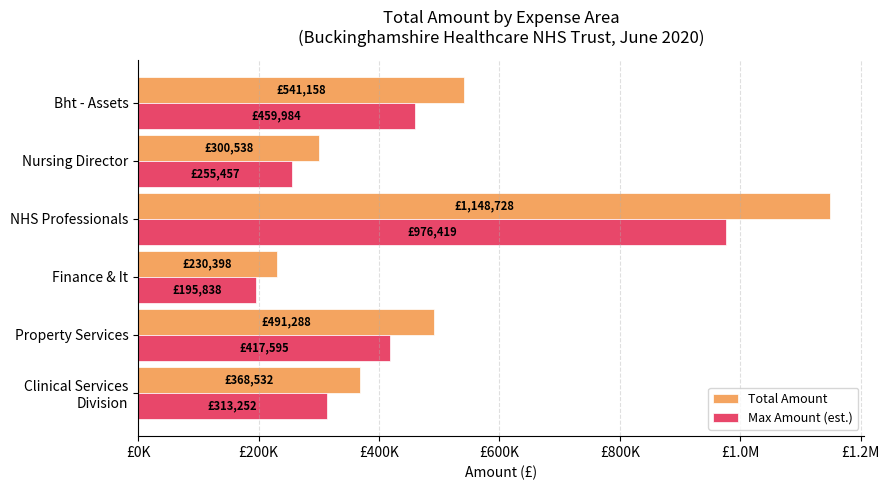

What is the smallest value displayed?

195838.3